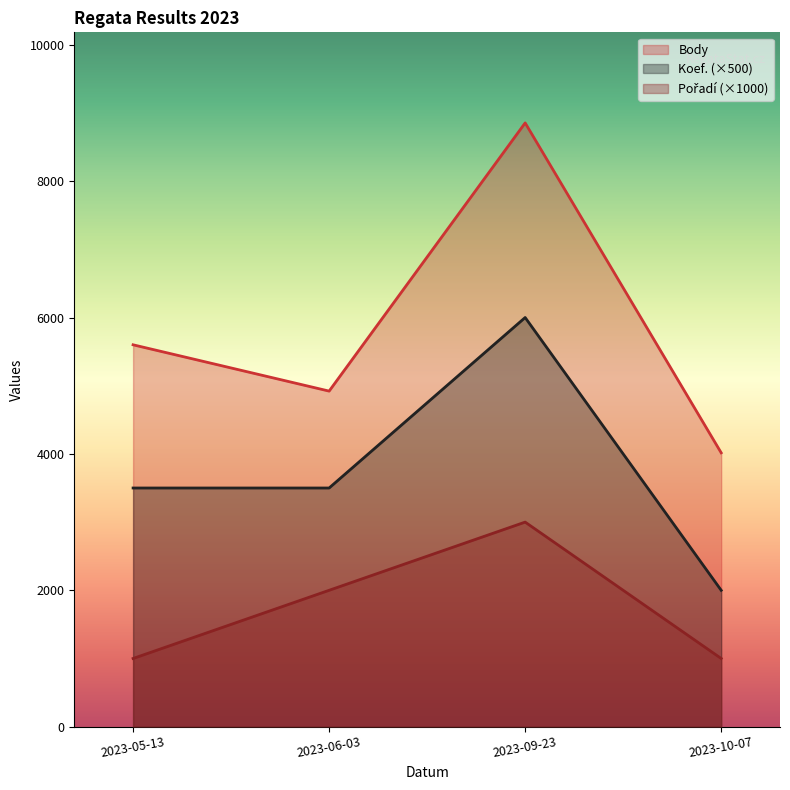

What is the difference between the maximum and minimum values in the Koef. series?

4000